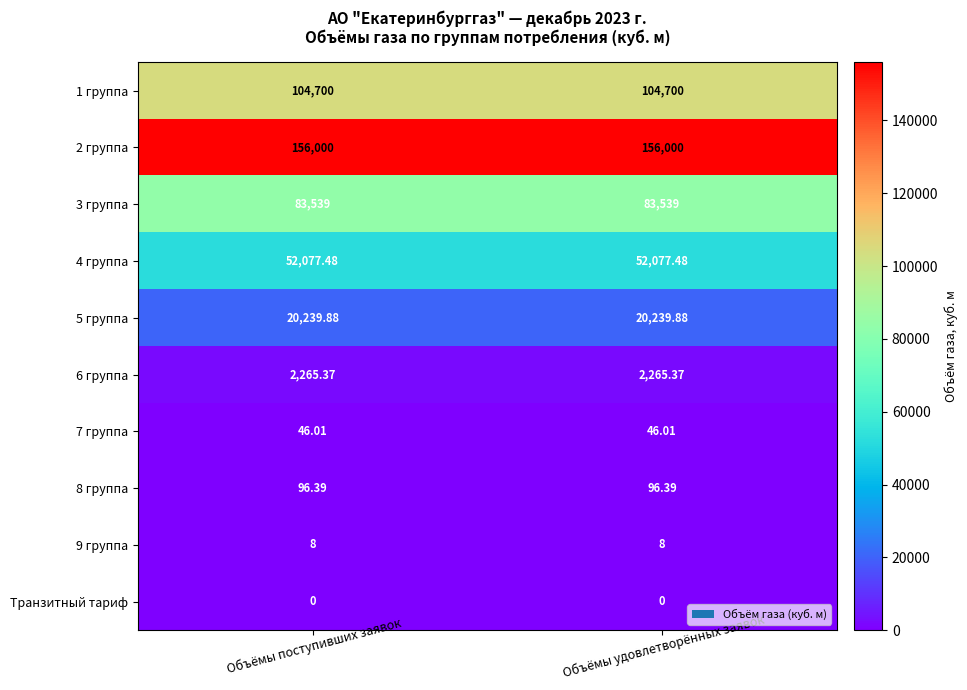

What is the total value across all series at Объёмы удовлетворённых заявок?

418972.1